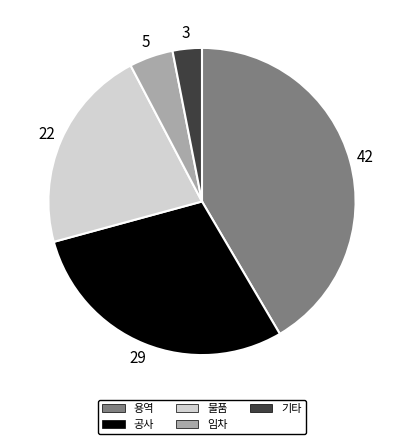

Combined, do 용역 and 공사 account for over 50%?

Yes